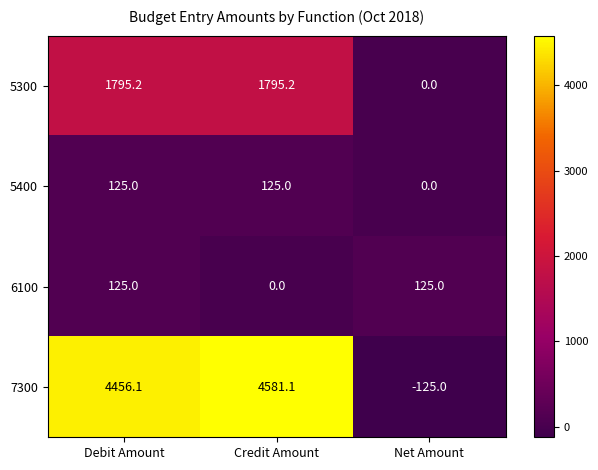

What is the total value across all series at Debit Amount?

6501.3